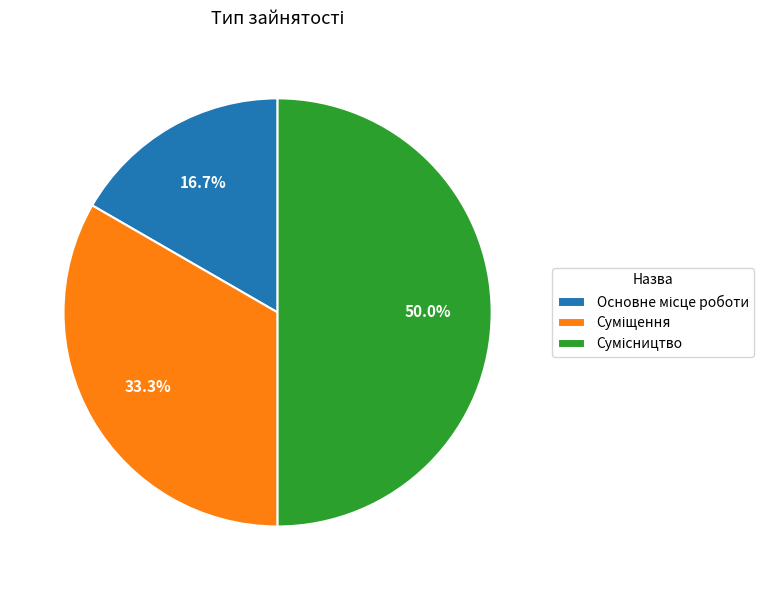

How many slices are in this pie chart?

3